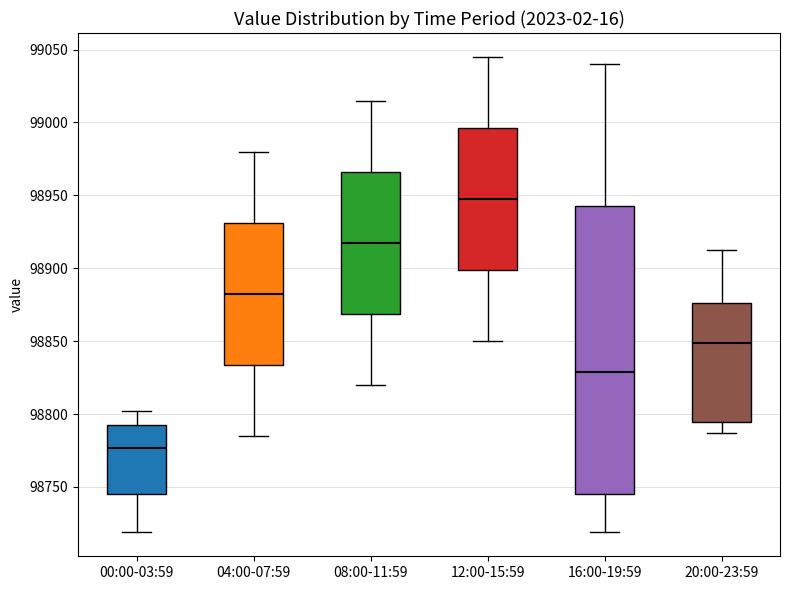

Where does the median line of the box for 00:00-03:59 sit on the y-axis? The values are not printed on the chart, so give them approximately, as read against the axis.

98775